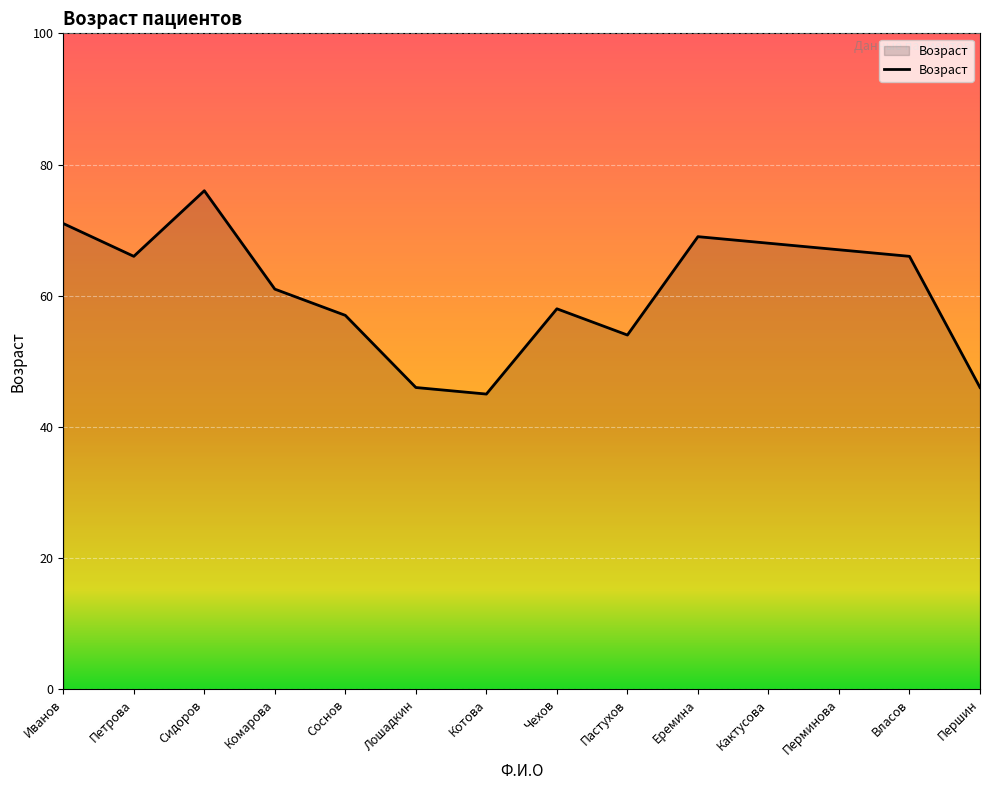

At which category does the data reach its first local peak?

Сидоров